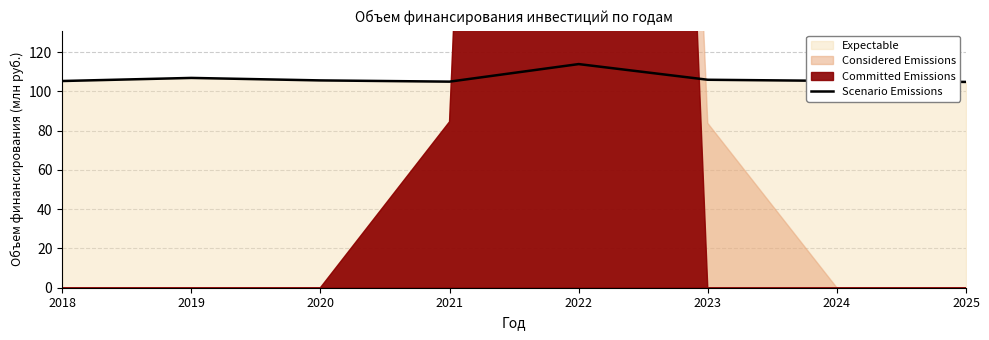

What is the difference between the values at 2021 and 2025?

0.1